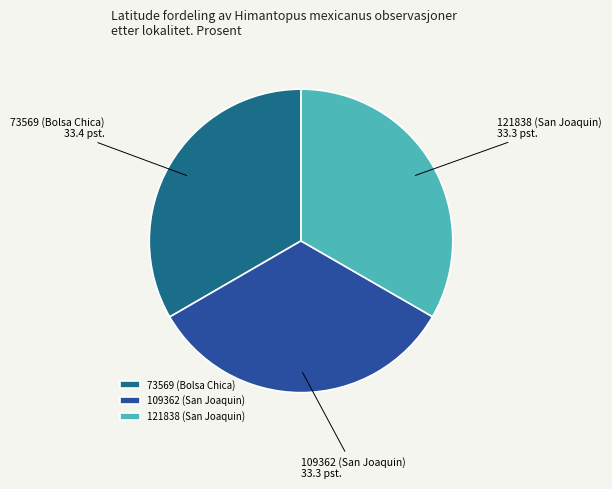

How many segments does this pie chart have?

3